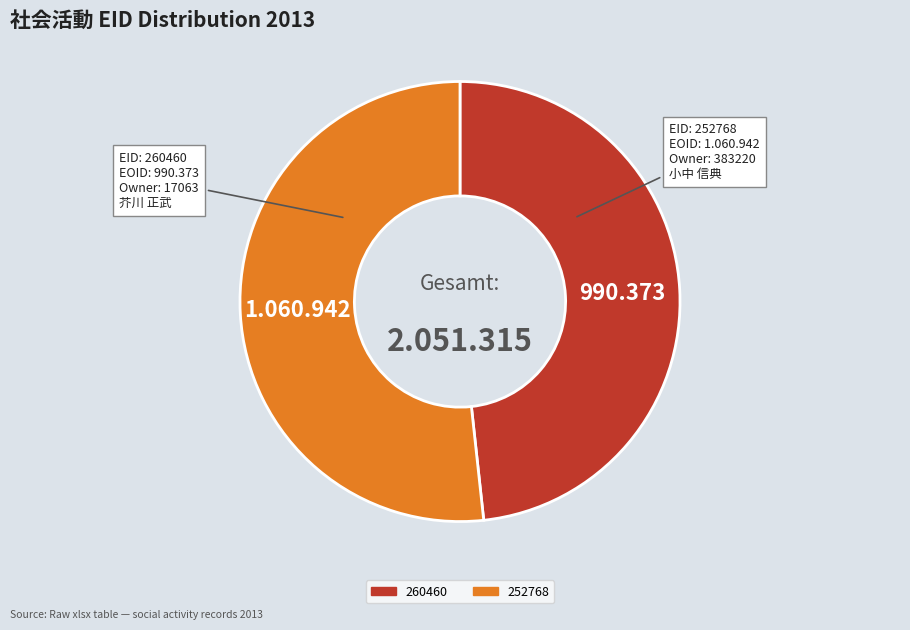

True or false: 260460 accounts for 48% of the total.

True